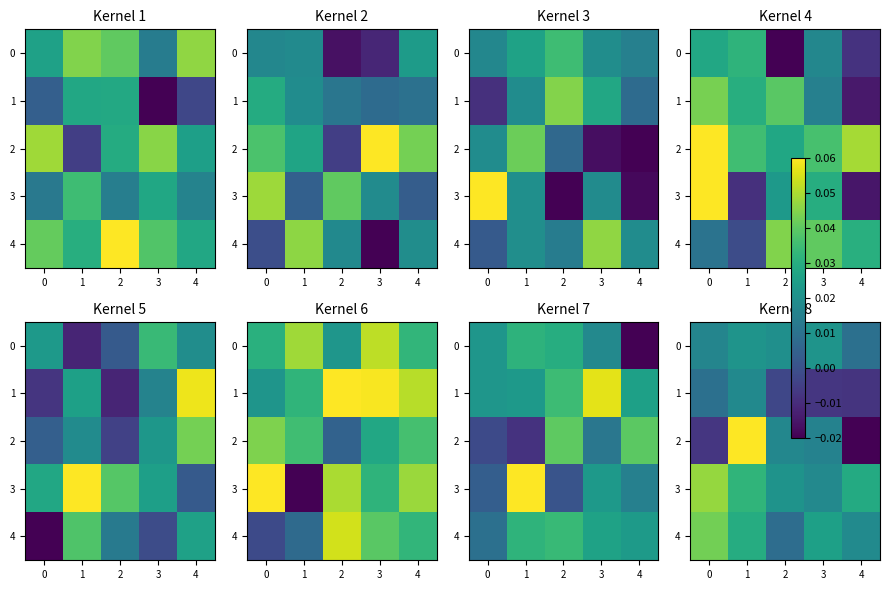

How many series are shown in this chart?

5